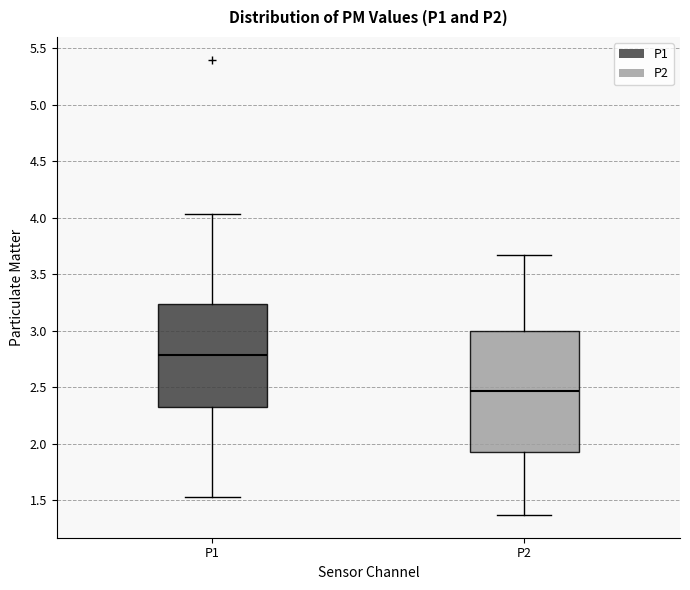

Reading left to right, transcribe this box plot: for each box, give where its median line is, the range the box spans, and where its two whiskers end, as read against the y-axis. The values are not printed on the chart, so give them approximately, as read against the axis.

P1: median 2.80, box 2.30 to 3.25, whiskers 1.55 to 4.05
P2: median 2.45, box 1.95 to 3.00, whiskers 1.35 to 3.65